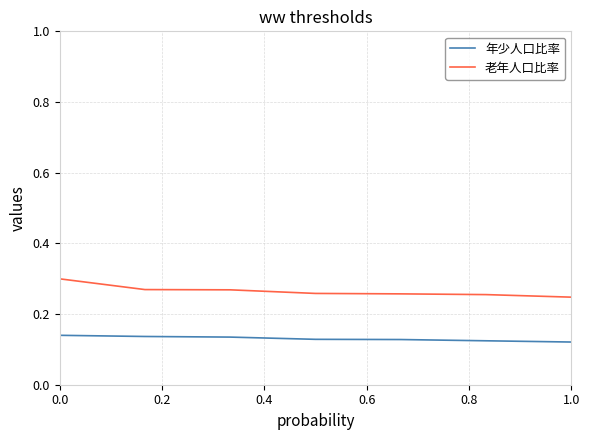

Rank the series by their average value, from highest to lowest.

老年人口比率, 年少人口比率